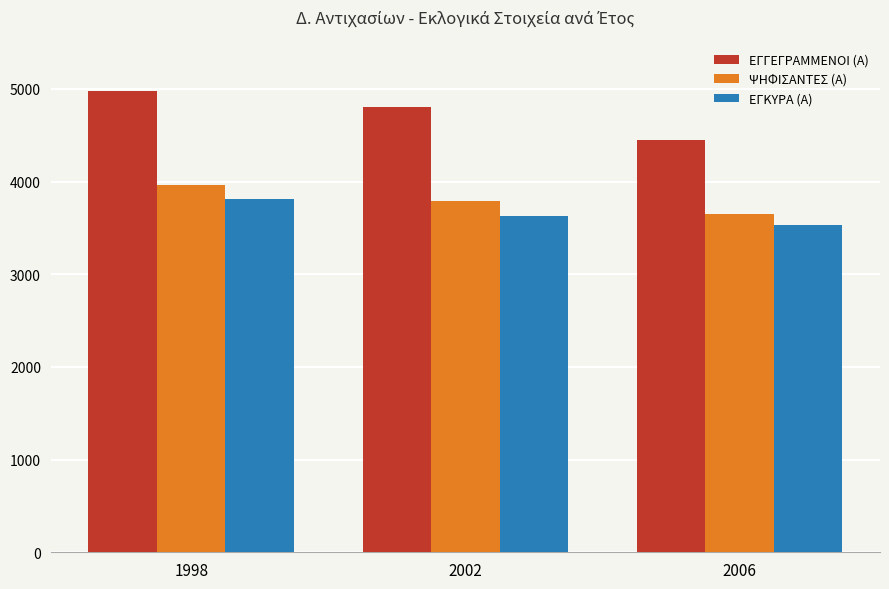

The value of ΕΓΓΕΓΡΑΜΜΕΝΟΙ (Α) at 2002 is 7356. True or false?

False